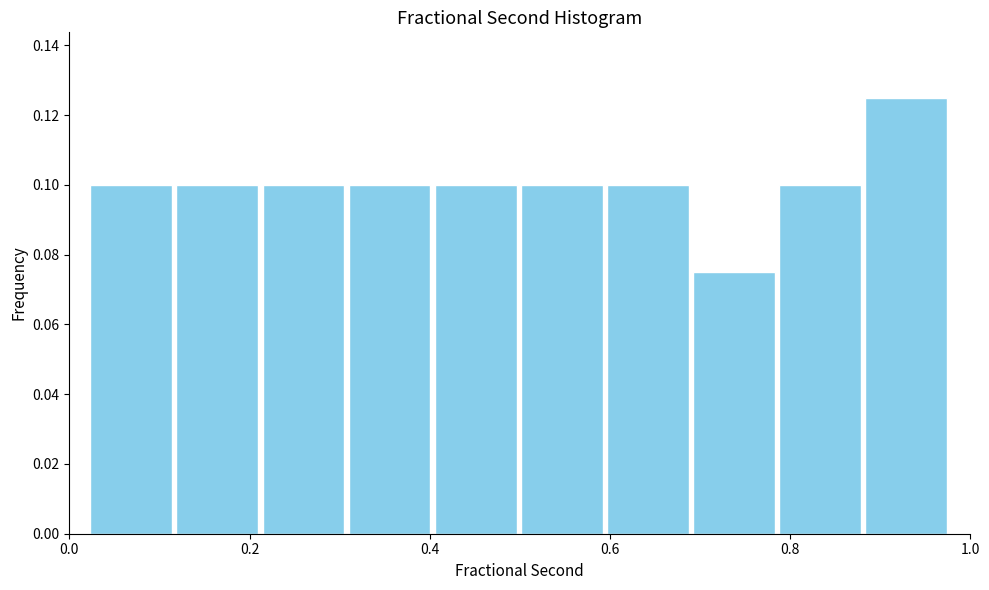

Over which range of the x-axis is the bar tallest?

0.88 to 0.98